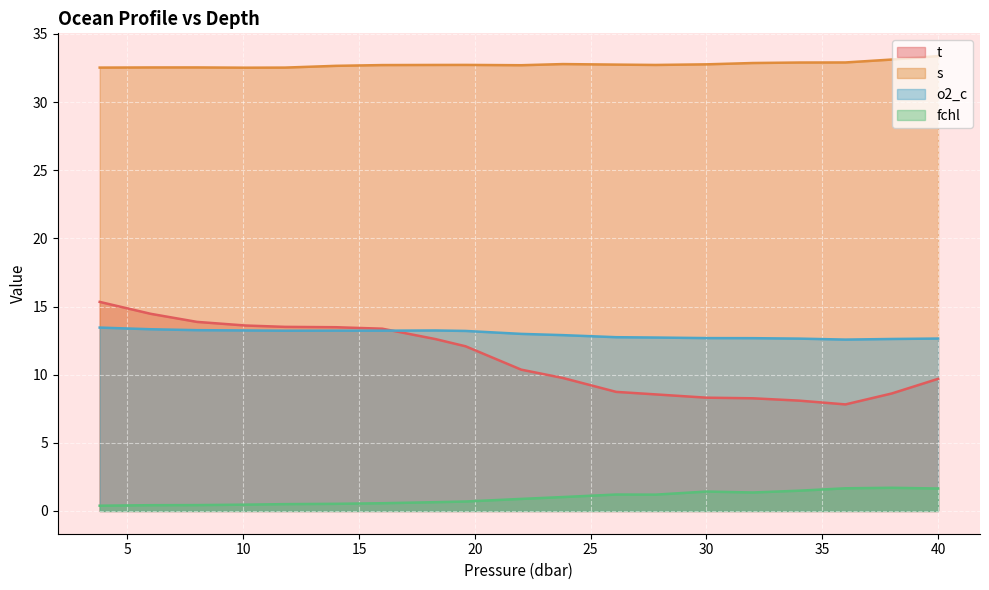

The t series shows 8.6 at 38.0. True or false?

True